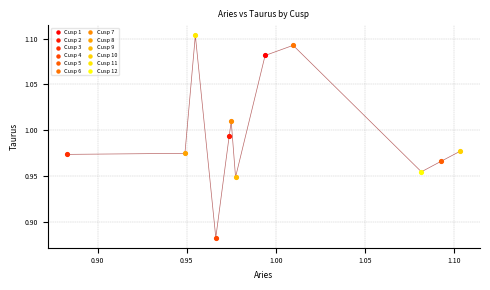

What are all the series names shown in the legend?

Cusp 1, Cusp 2, Cusp 3, Cusp 4, Cusp 5, Cusp 6, Cusp 7, Cusp 8, Cusp 9, Cusp 10, Cusp 11, Cusp 12